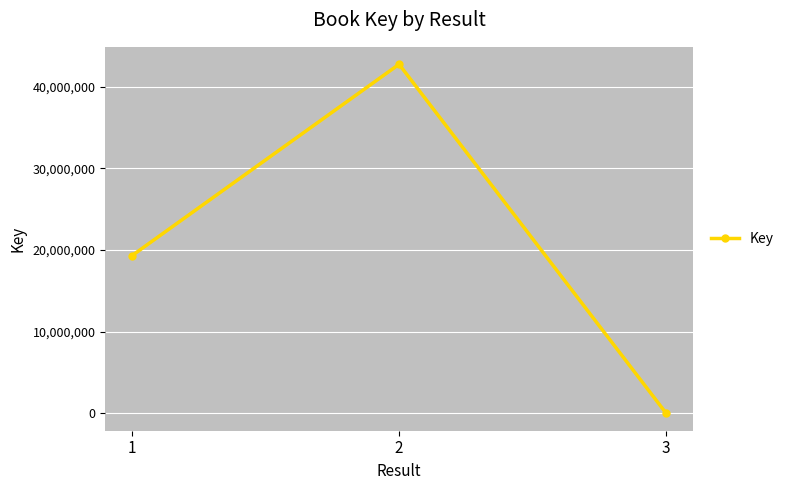

The value at 1 is 19317830. True or false?

True